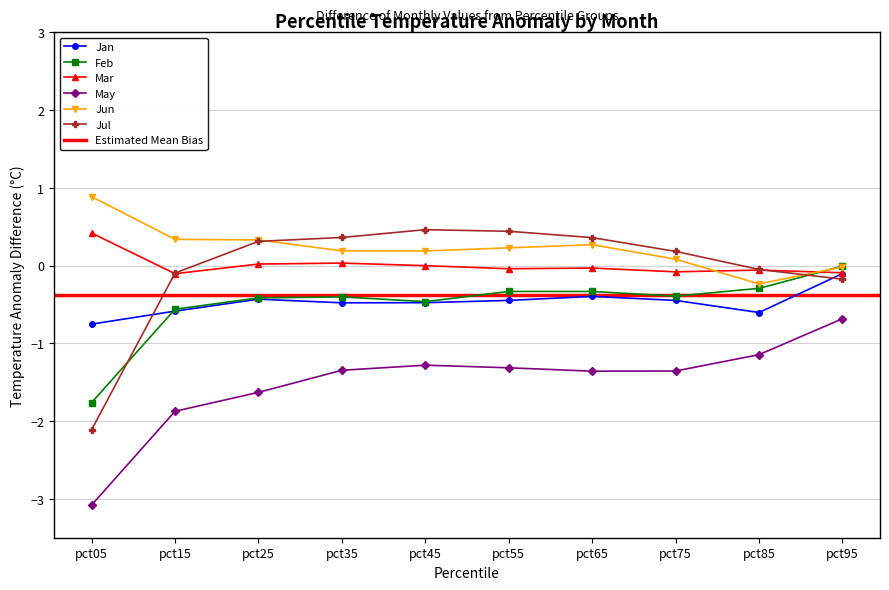

What is the spread (max minus min) of values at pct85?

1.1